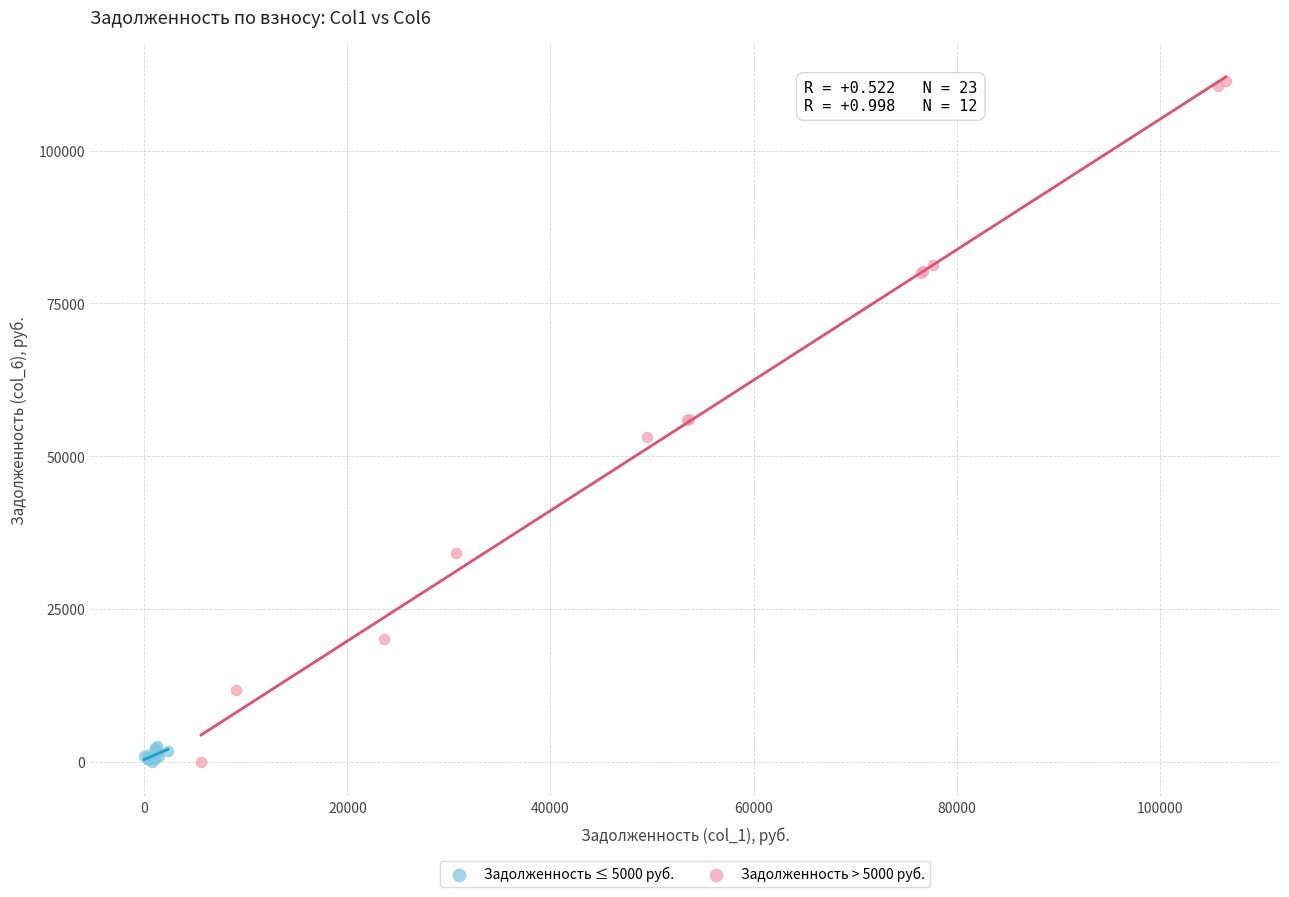

Which series contains the highest Y value?

Задолженность > 5000 руб.